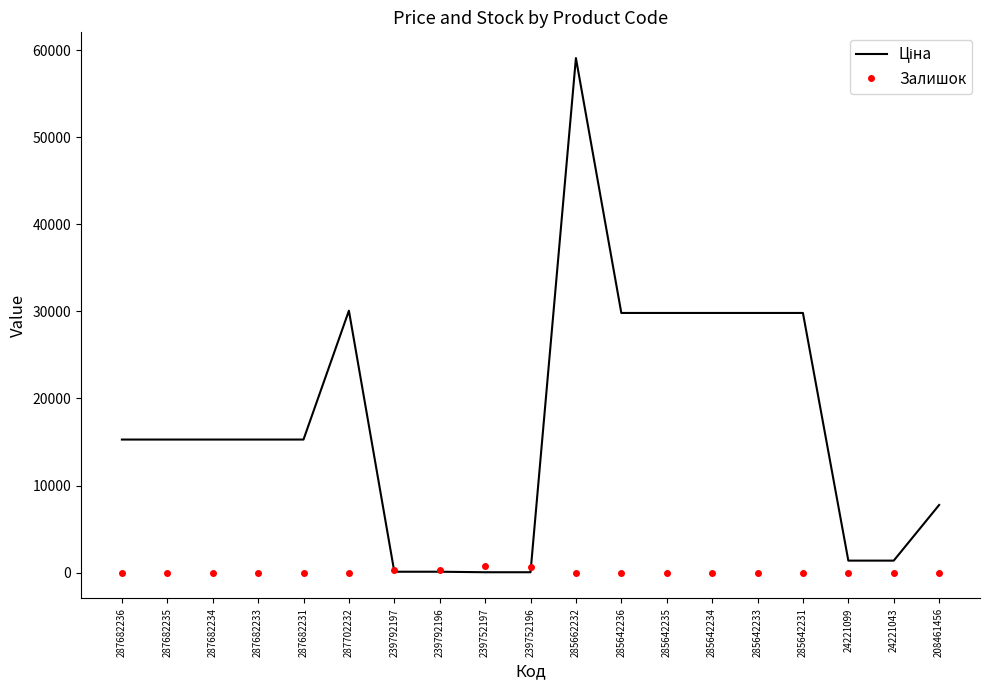

What is the spread (max minus min) of values at 287702232?

30077.8